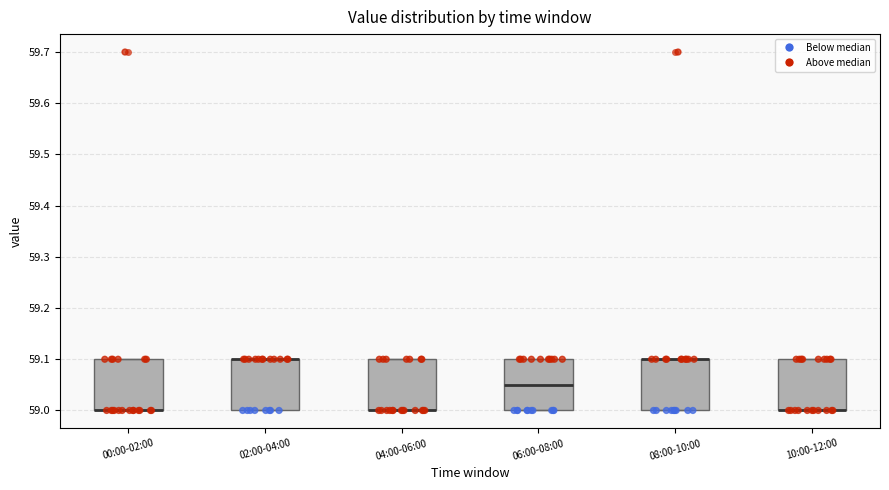

Reading left to right, read every box against the y-axis: the position of its median line, the range the box covers, and the ends of its whiskers. The values are not printed on the chart, so give them approximately, as read against the axis.

00:00-02:00: median 59.00 (drawn on the box's lower edge), box 59.00 to 59.10, whiskers 59.00 to 59.10
02:00-04:00: median 59.10 (drawn on the box's upper edge), box 59.00 to 59.10, whiskers 59.00 to 59.10
04:00-06:00: median 59.00 (drawn on the box's lower edge), box 59.00 to 59.10, whiskers 59.00 to 59.10
06:00-08:00: median 59.05, box 59.00 to 59.10, whiskers 59.00 to 59.10
08:00-10:00: median 59.10 (drawn on the box's upper edge), box 59.00 to 59.10, whiskers 59.00 to 59.10
10:00-12:00: median 59.00 (drawn on the box's lower edge), box 59.00 to 59.10, whiskers 59.00 to 59.10